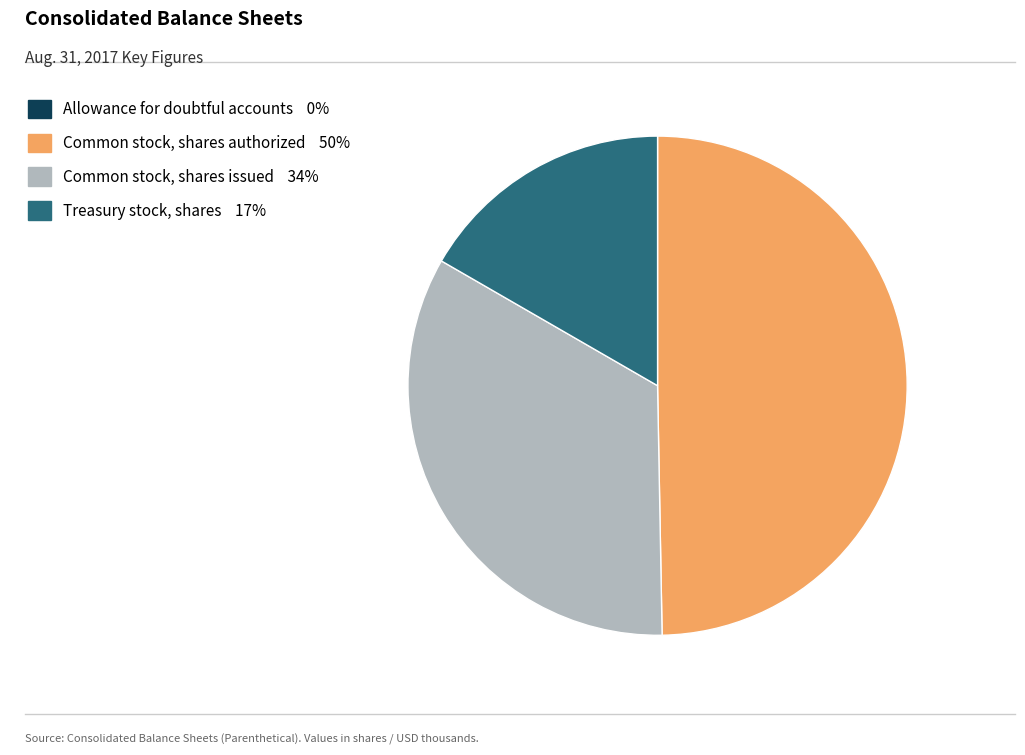

Which category has the biggest portion of the pie?

Common stock, shares authorized